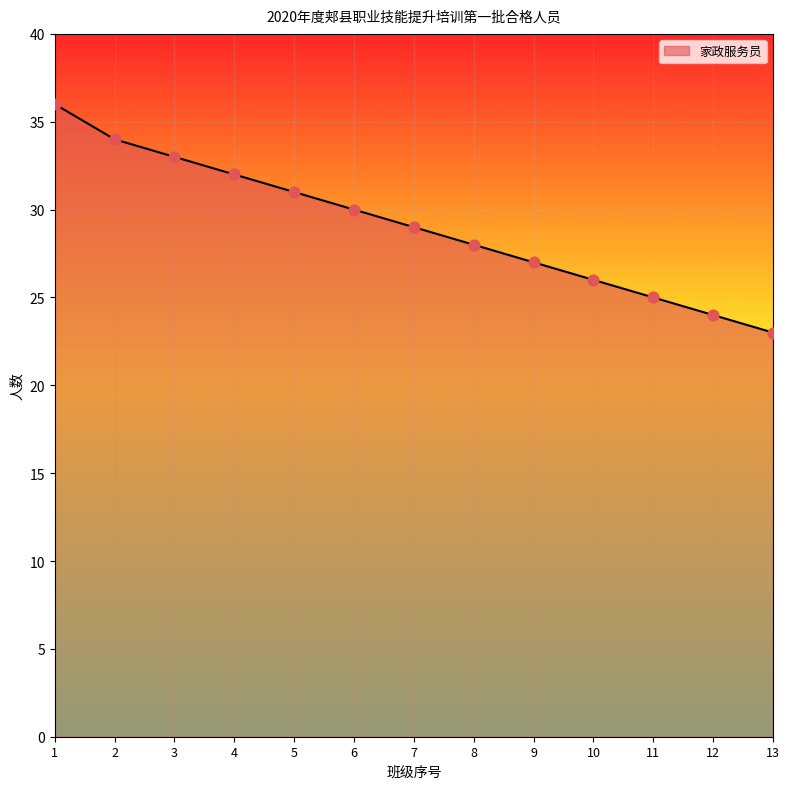

What is the change in value from 7 to 10?

-3